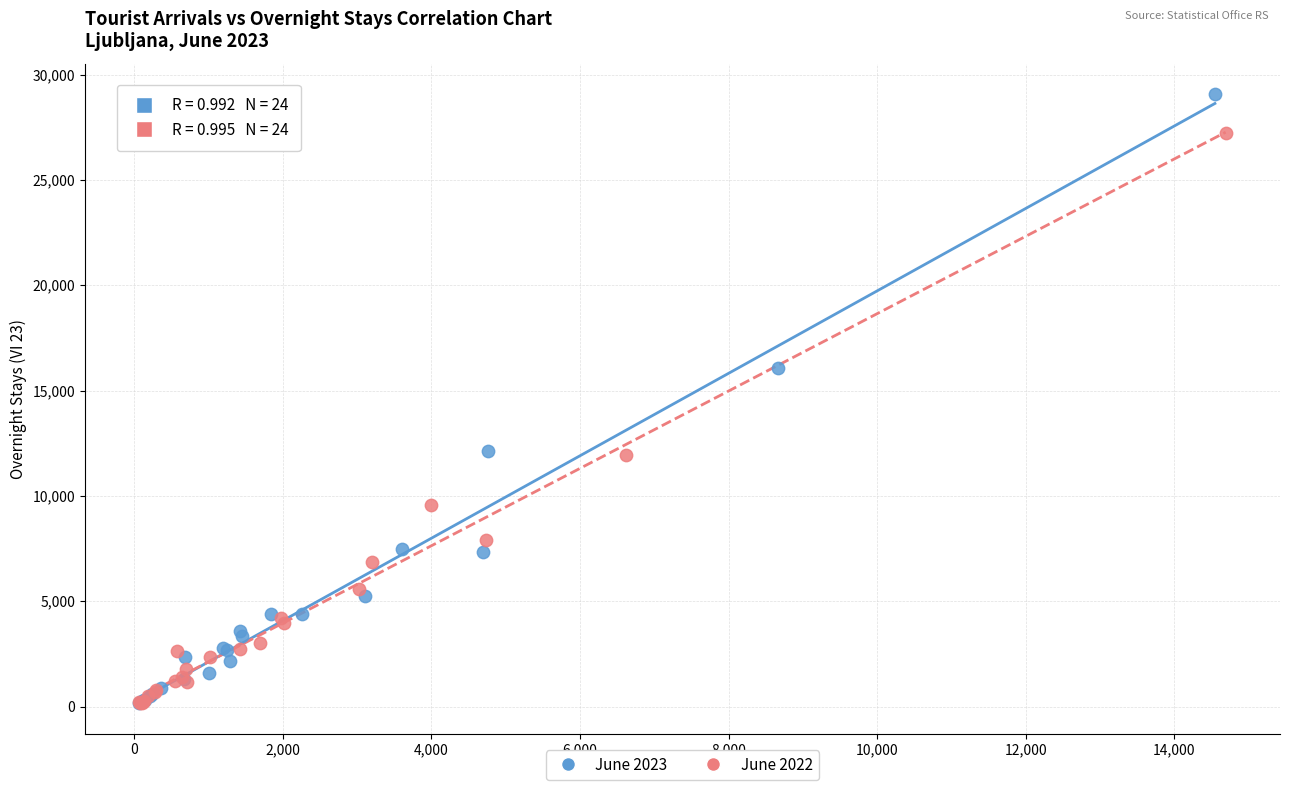

Which series has the widest spread of Y values?

June 2023